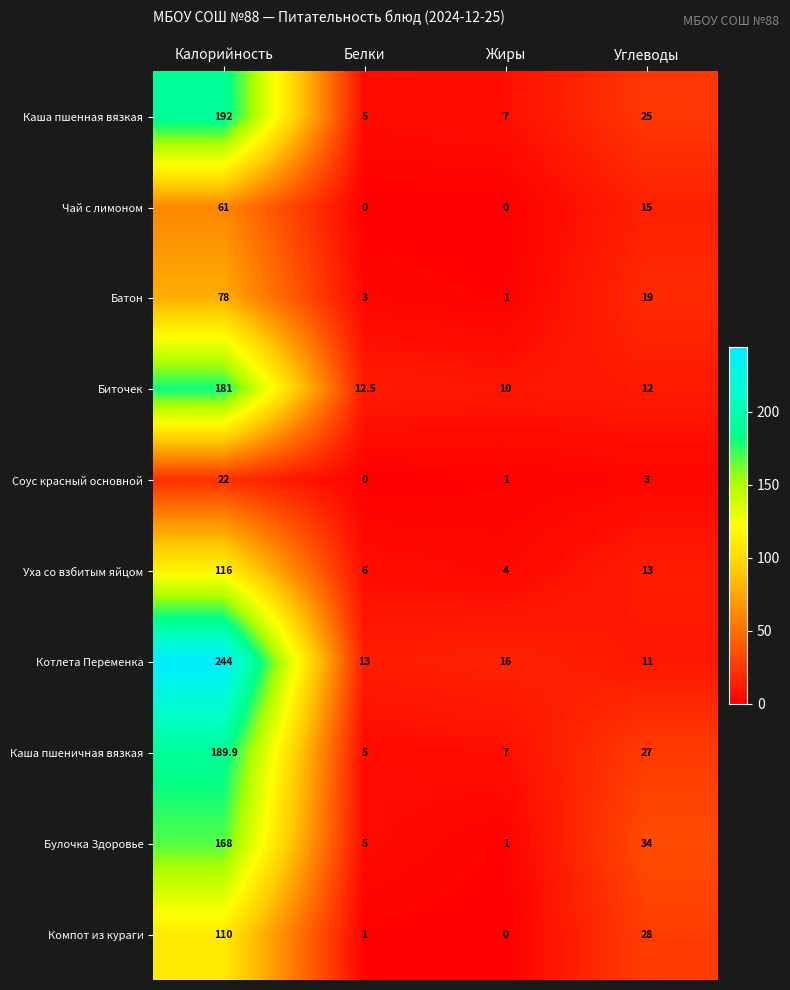

Rank the categories by Булочка Здоровье value from lowest to highest.

Жиры, Белки, Углеводы, Калорийность